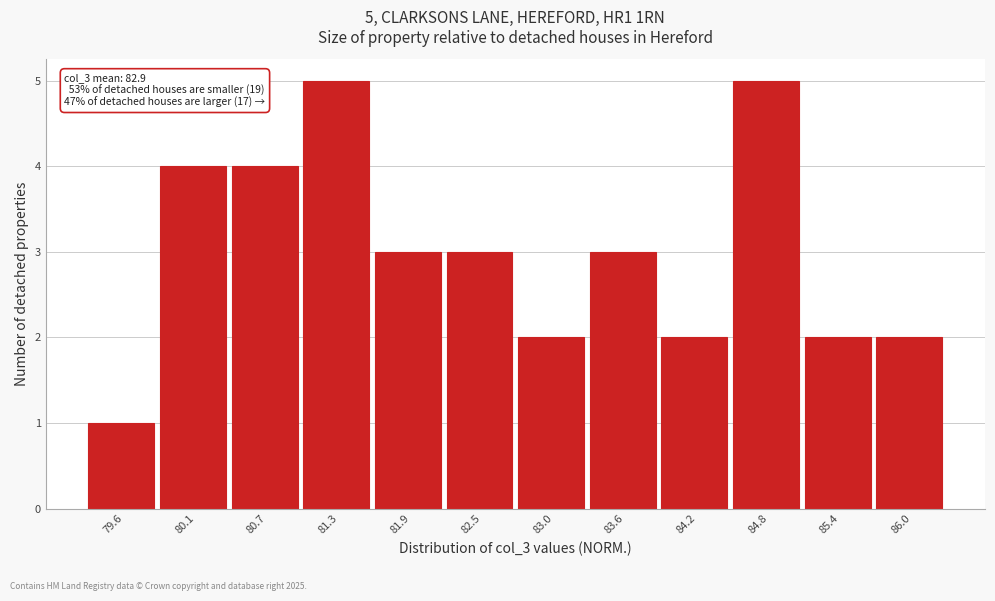

Reading left to right, list all the values displayed in this chart.

79.6=1	80.1=4	80.7=4	81.3=5	81.9=3	82.5=3	83.0=2	83.6=3	84.2=2	84.8=5	85.4=2	86.0=2